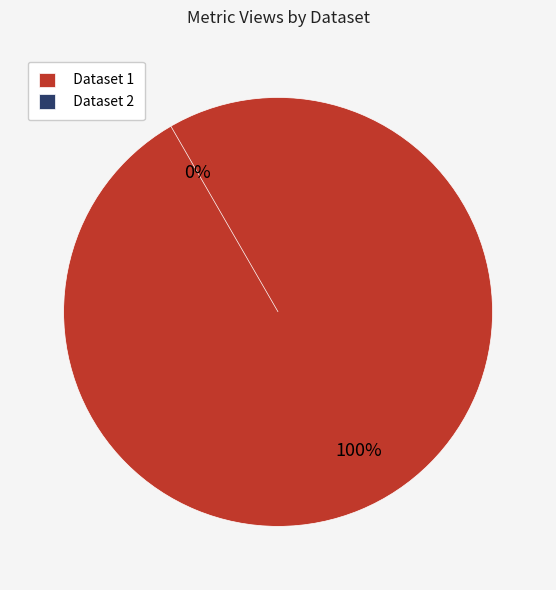

How many slices are in this pie chart?

2